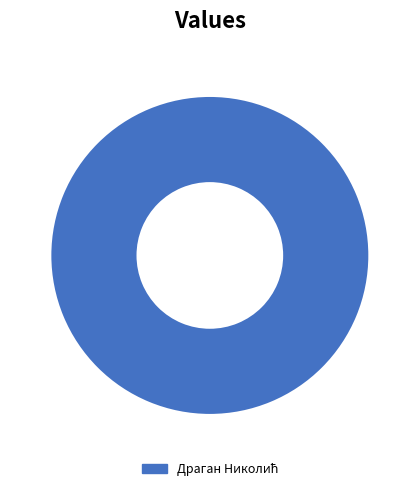

Is there a majority slice in this chart?

Yes